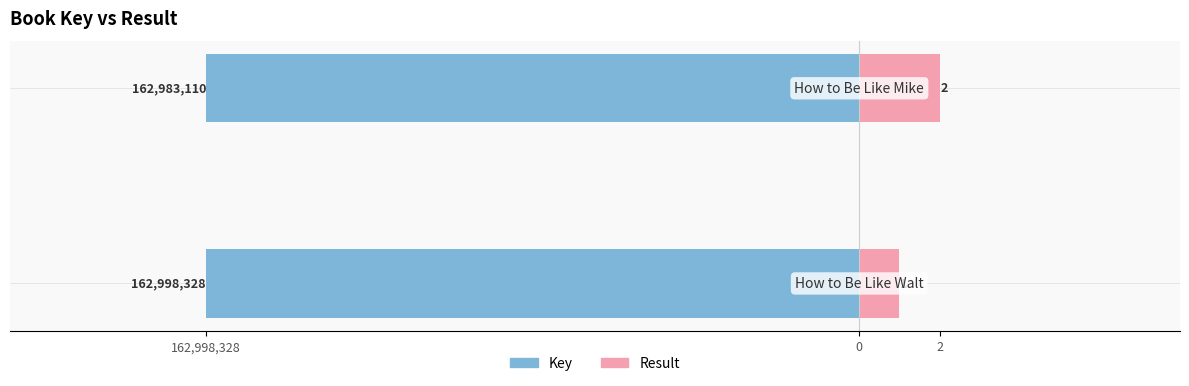

At 0, list the series in order from largest to smallest.

Result, Key